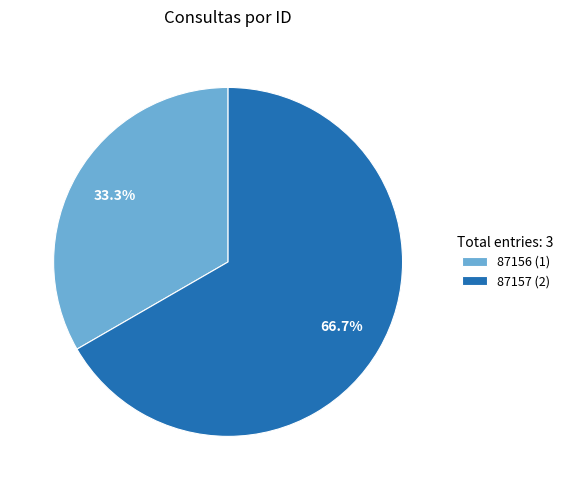

Combined, what portion of the pie is 87156 and 87157?

100.0%